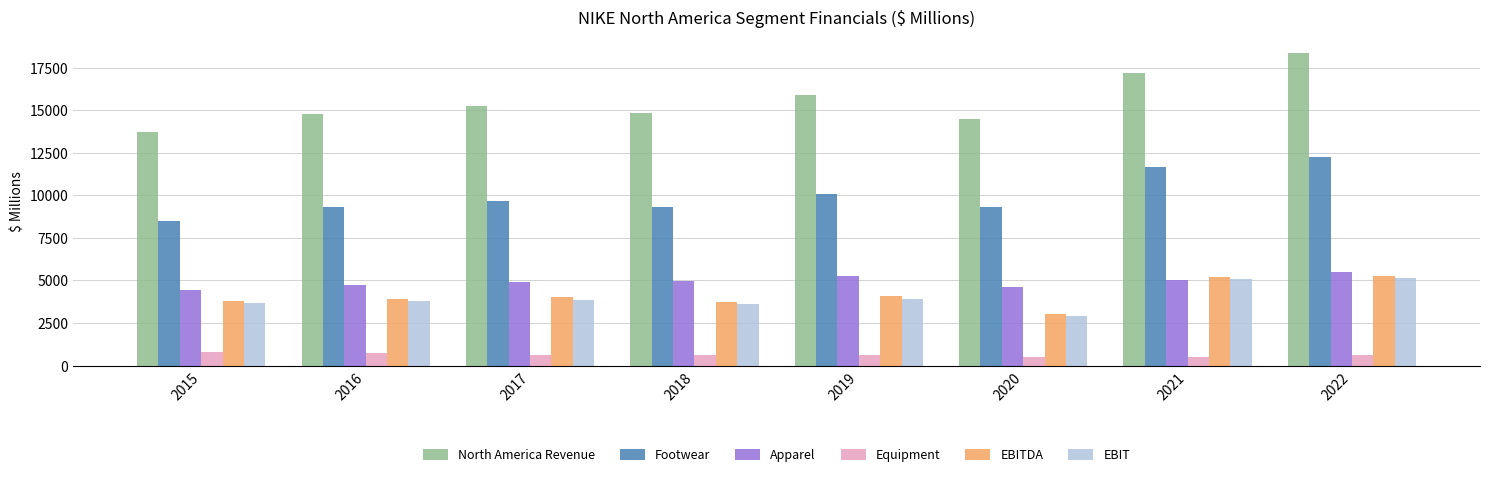

What is the greatest value displayed?

18353